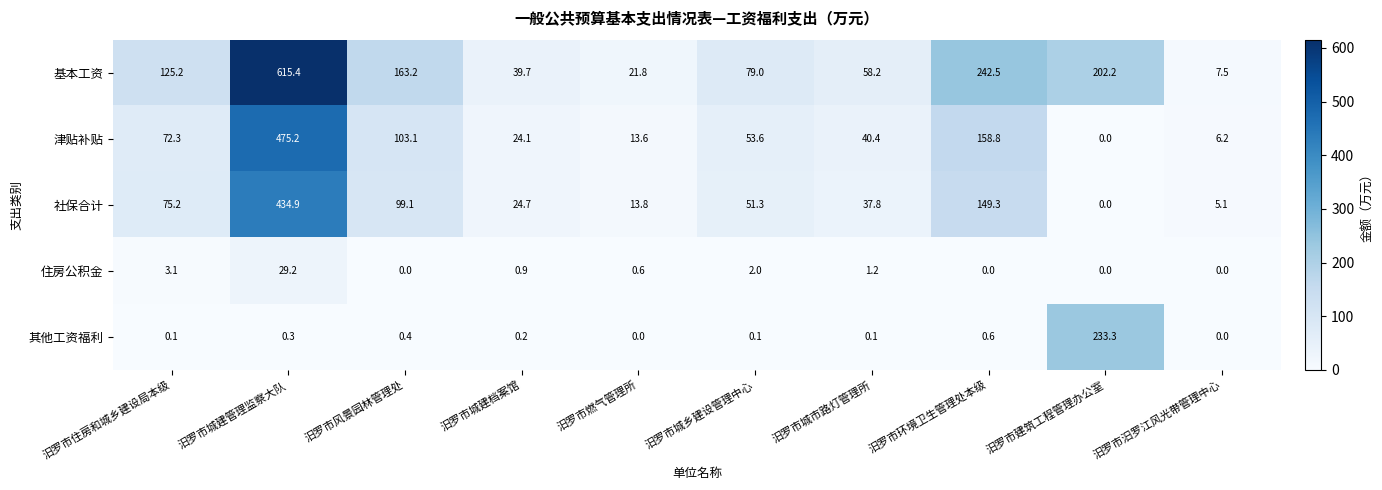

The value of 其他工资福利 at 汨罗市环境卫生管理处本级 is 0.6. True or false?

True